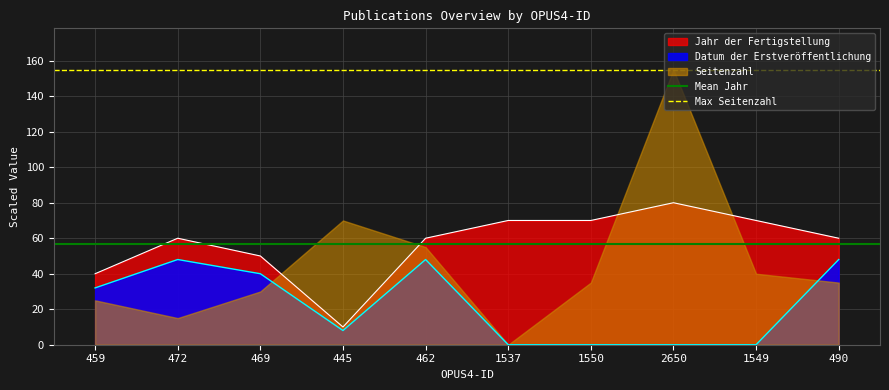

At which label is Mean Jahr closest to 57?

459